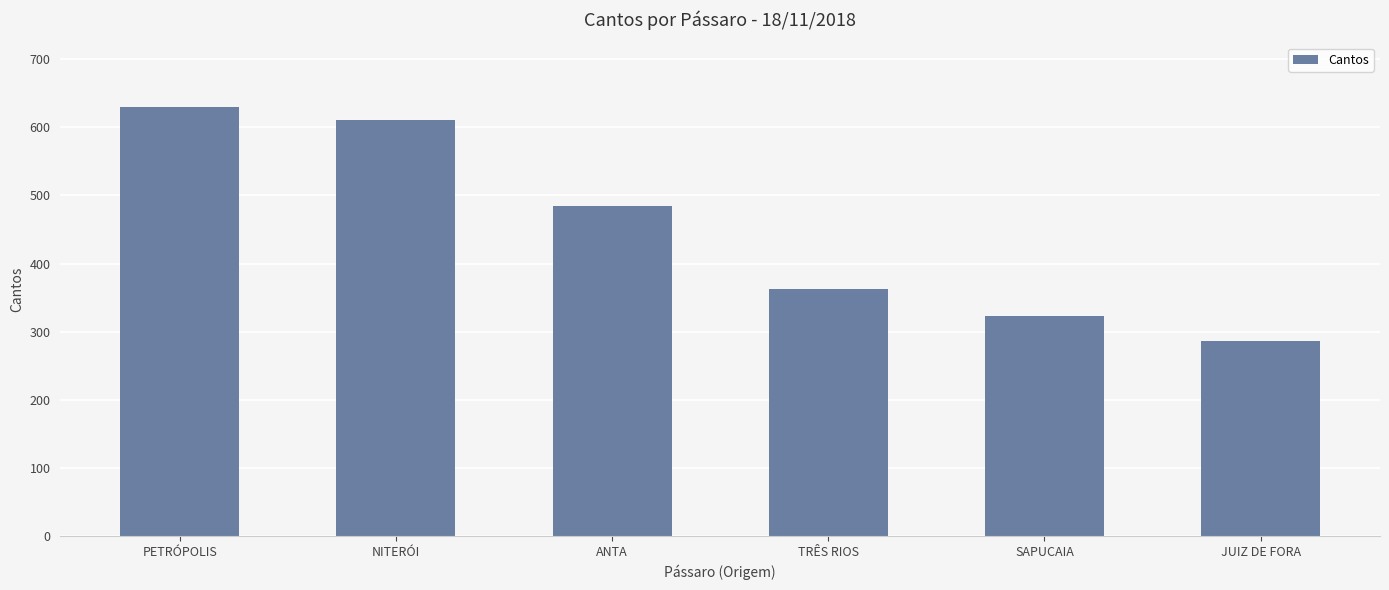

What is the change in value from NITERÓI to TRÊS RIOS?

-248